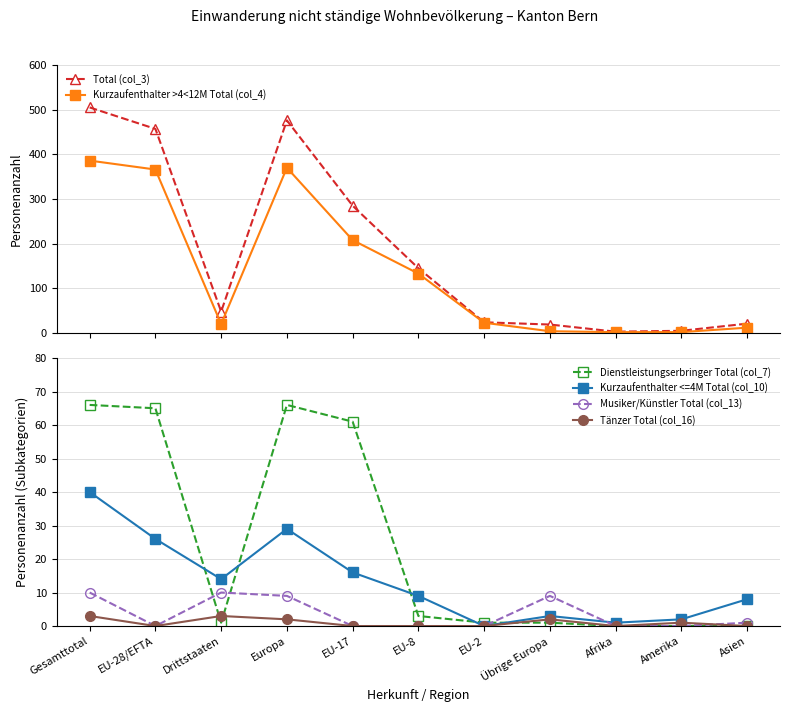

Which series has the widest spread of values?

Total (col_3)